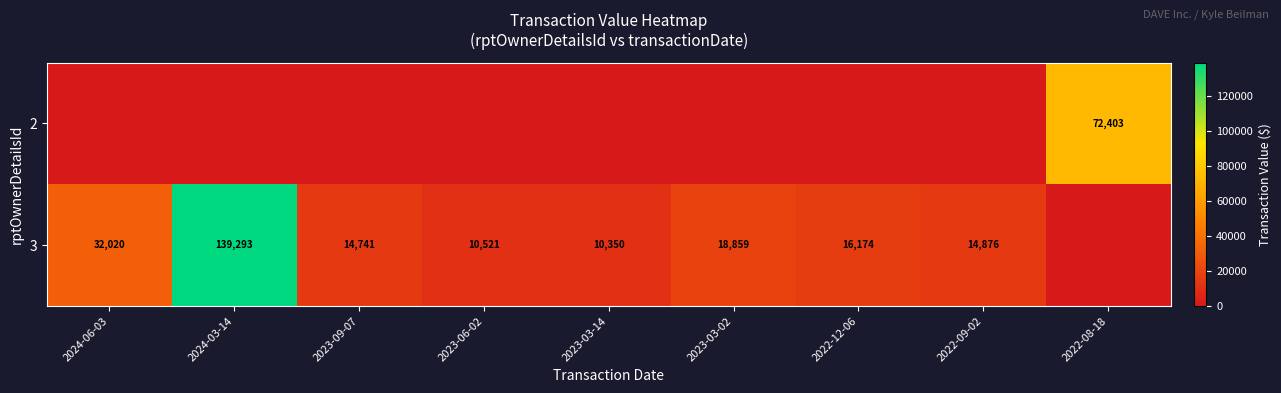

Is the value of 2 at 2022-08-18 greater than the value of 3 at 2022-12-06?

Yes